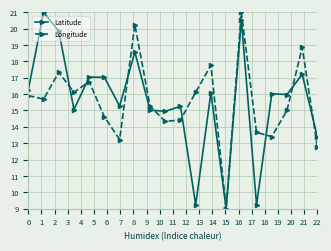

At how many categories does at least one series exceed 20?

3